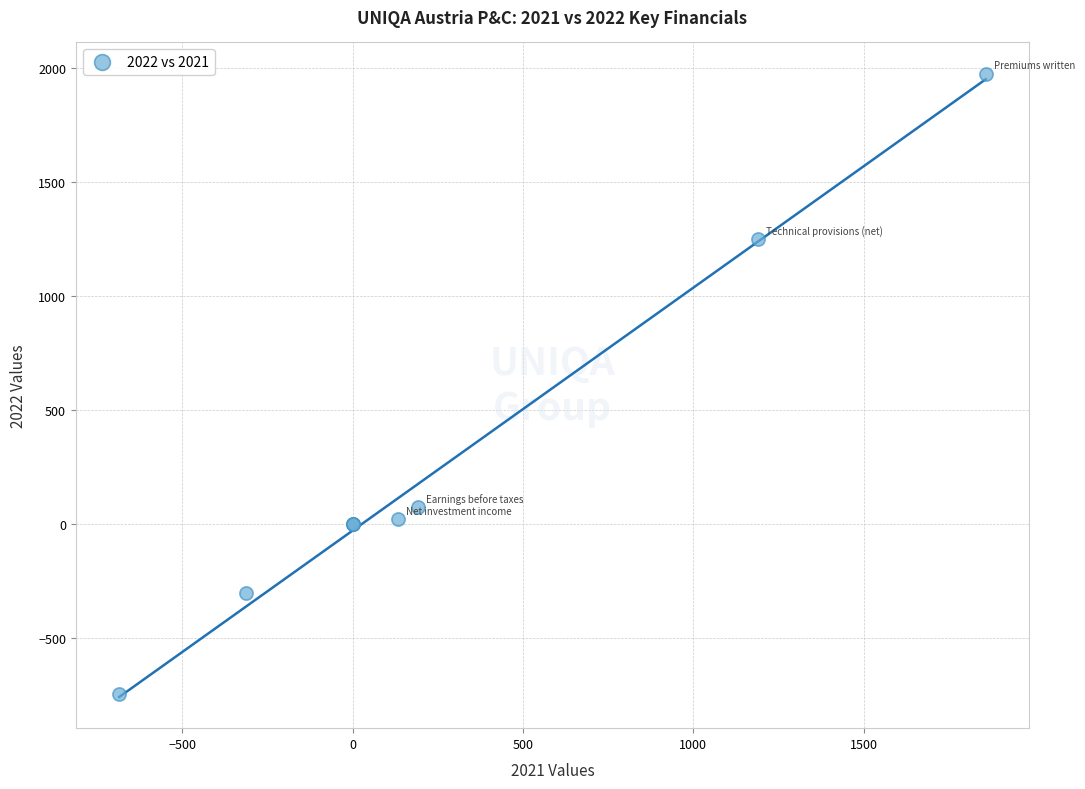

What Y value in the scatter plot is closest to 612?

72.4